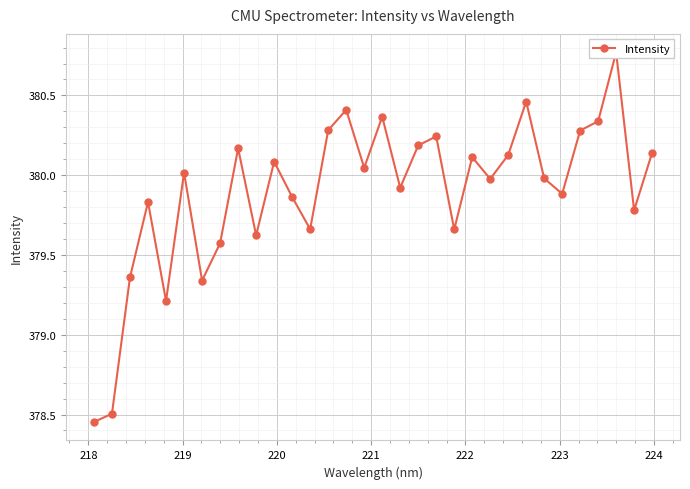

How many data points are above 380?

16